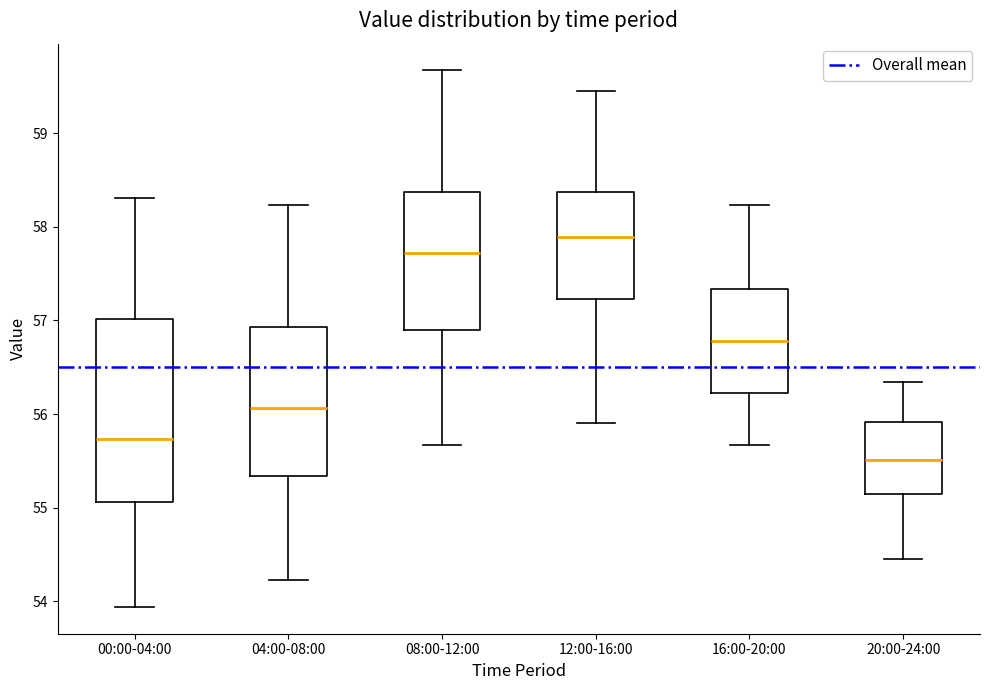

Comparing the boxes themselves (not the whiskers), which one is the tallest?

00:00-04:00